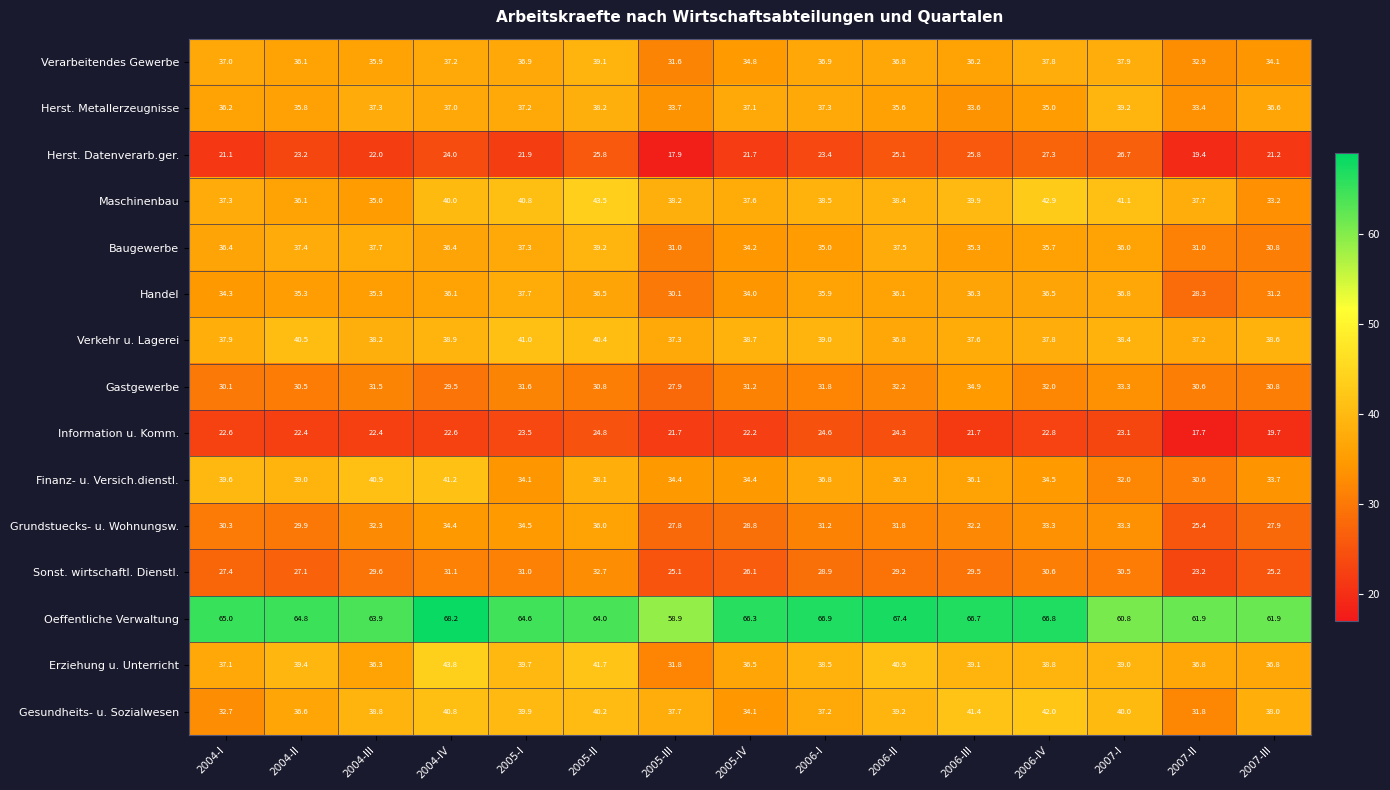

What is the sum of the Finanz- u. Versich.dienstl. values at 2004-IV and 2006-III?

77.3